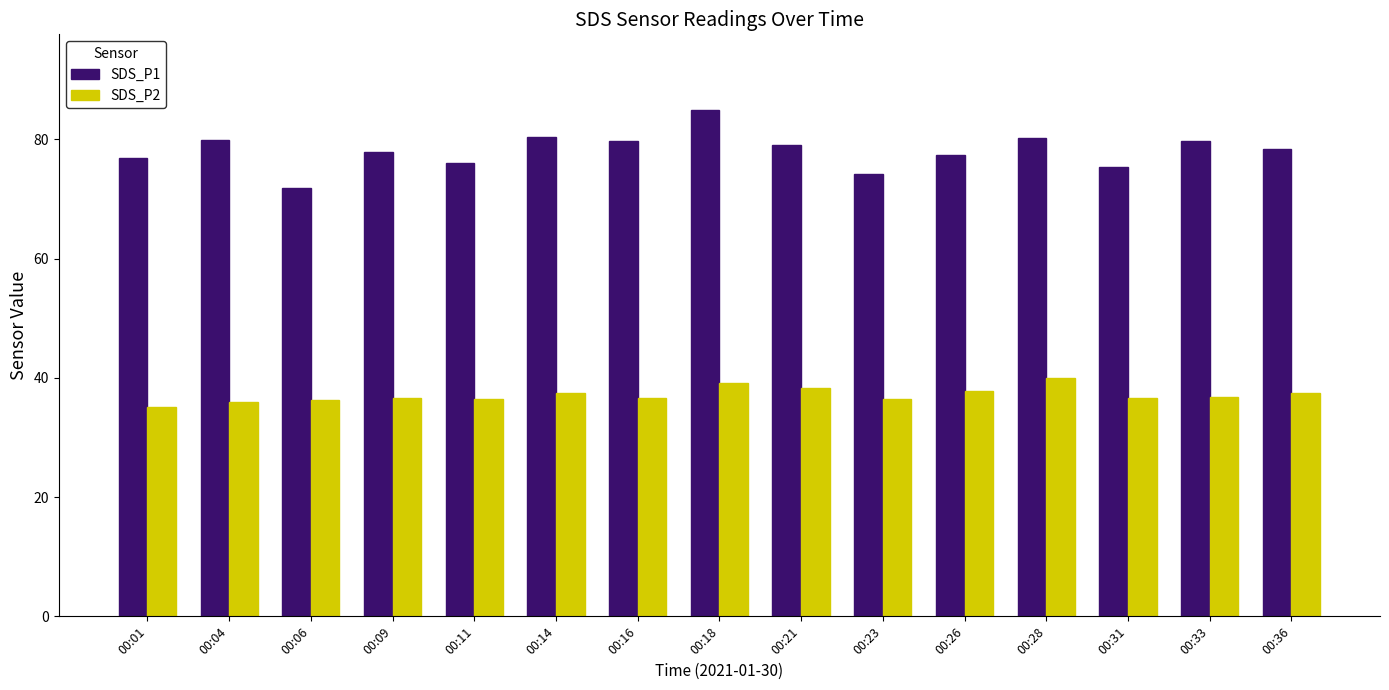

At which label does SDS_P1 reach its minimum?

00:06